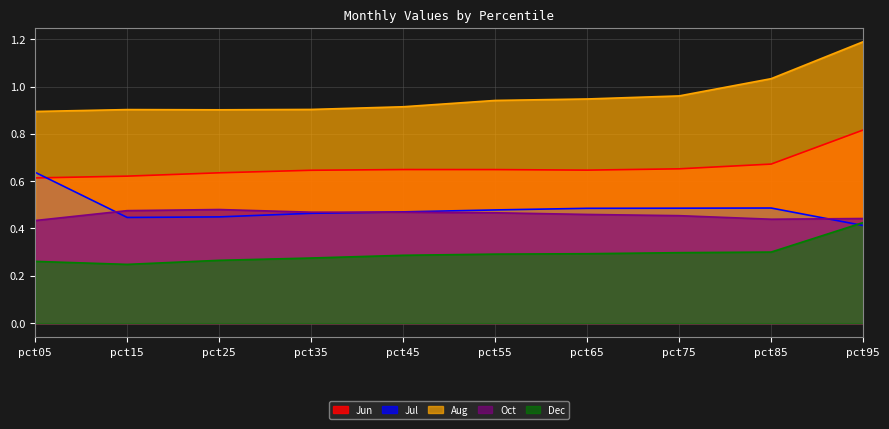

True or false: Aug and Jul intersect in this chart.

False